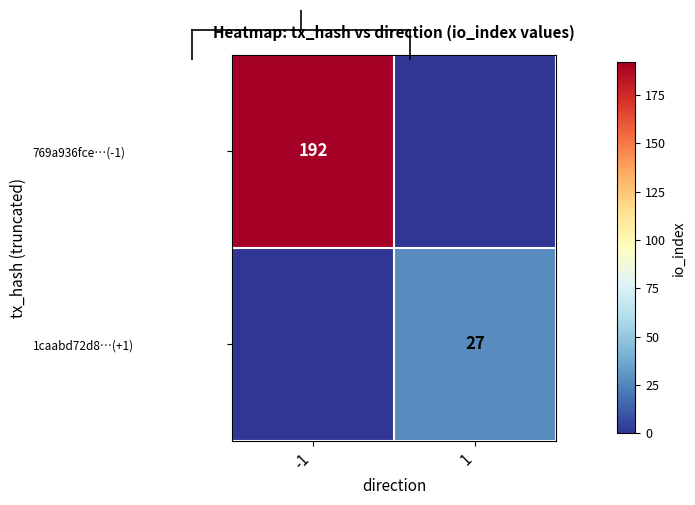

Which series has the widest spread of values?

769a936fce…(-1)